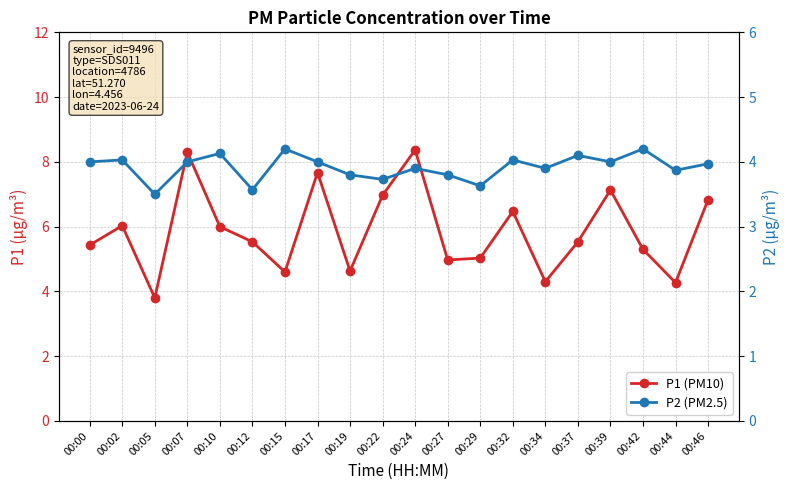

What is the difference between the maximum and minimum values in the P2 (PM2.5) series?

0.7